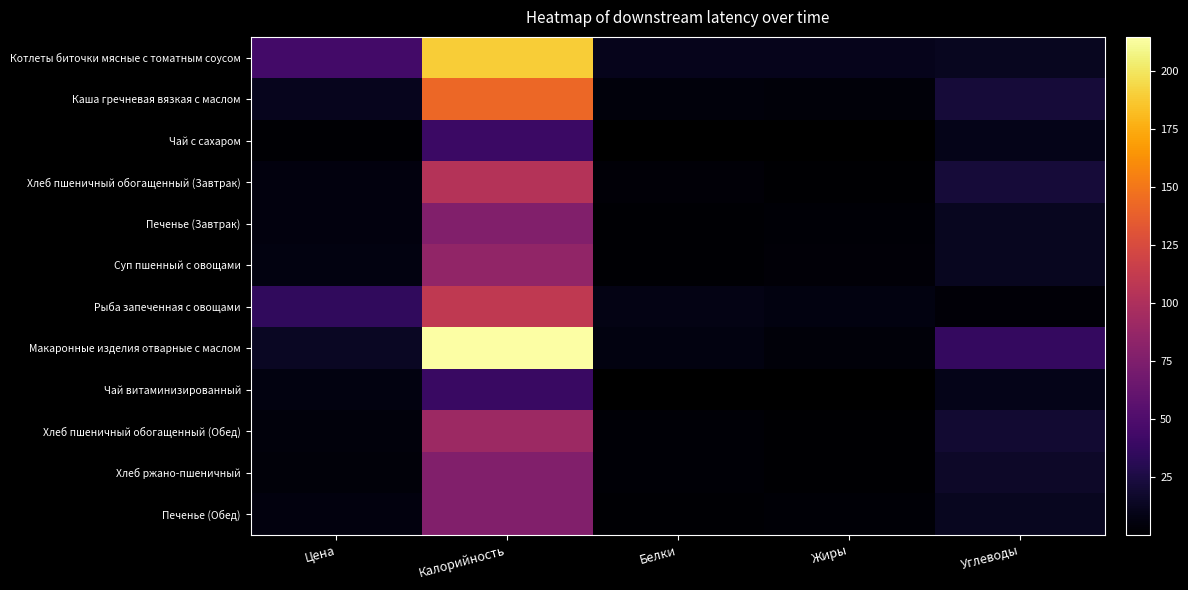

Where does the Печенье (Завтрак) series first go above 6?

Цена